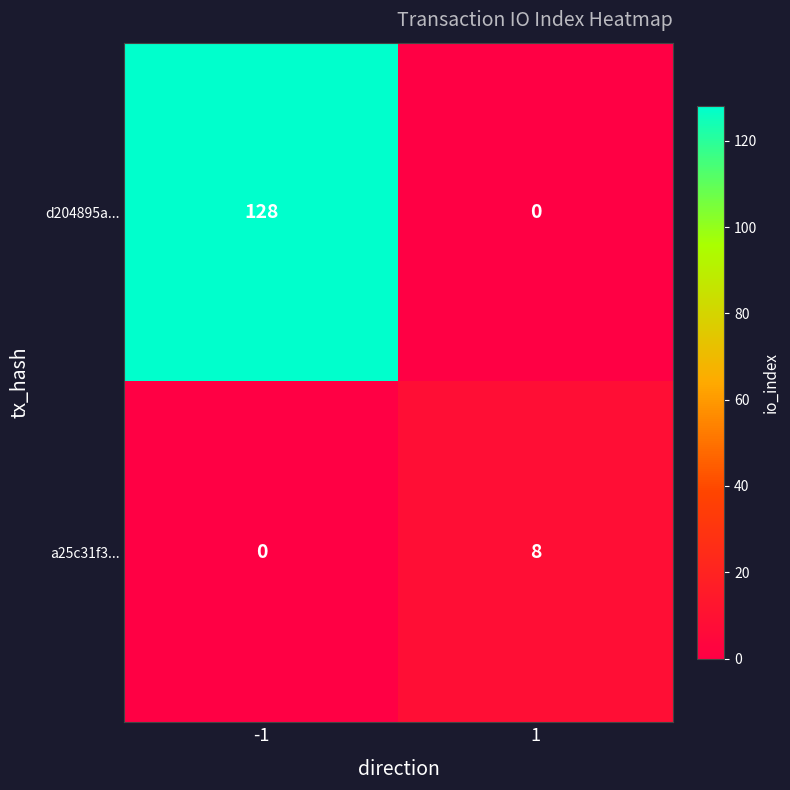

What is the difference between the a25c31f3... values at 1 and -1?

8